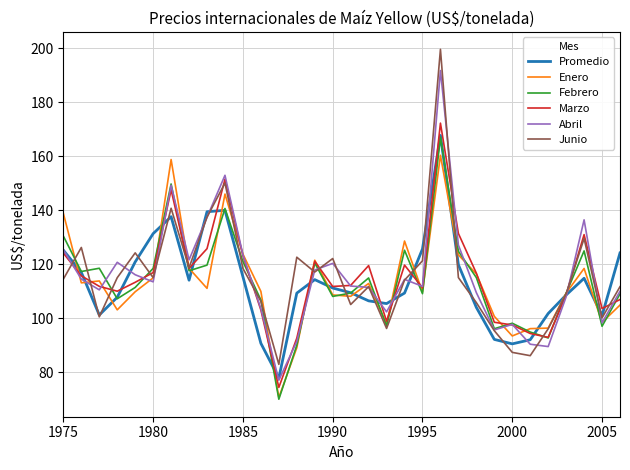

What is the sum of all Febrero values?

3631.6